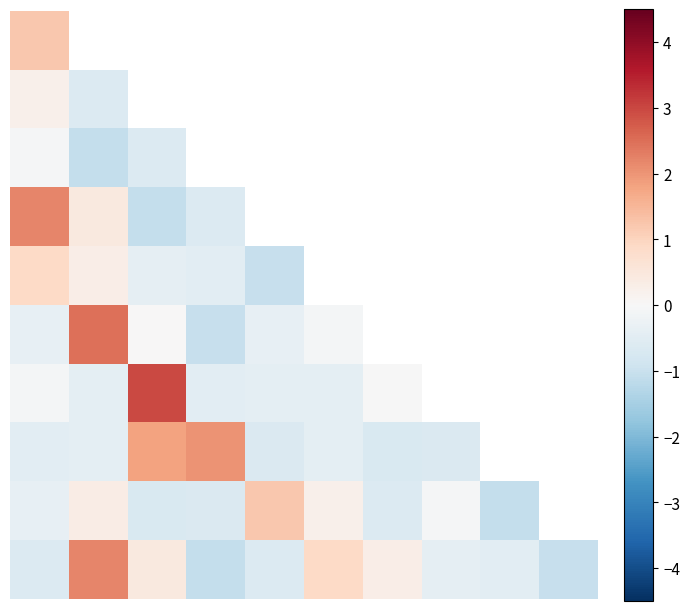

What is the difference between the maximum and minimum values in the row_4 series?

2.0